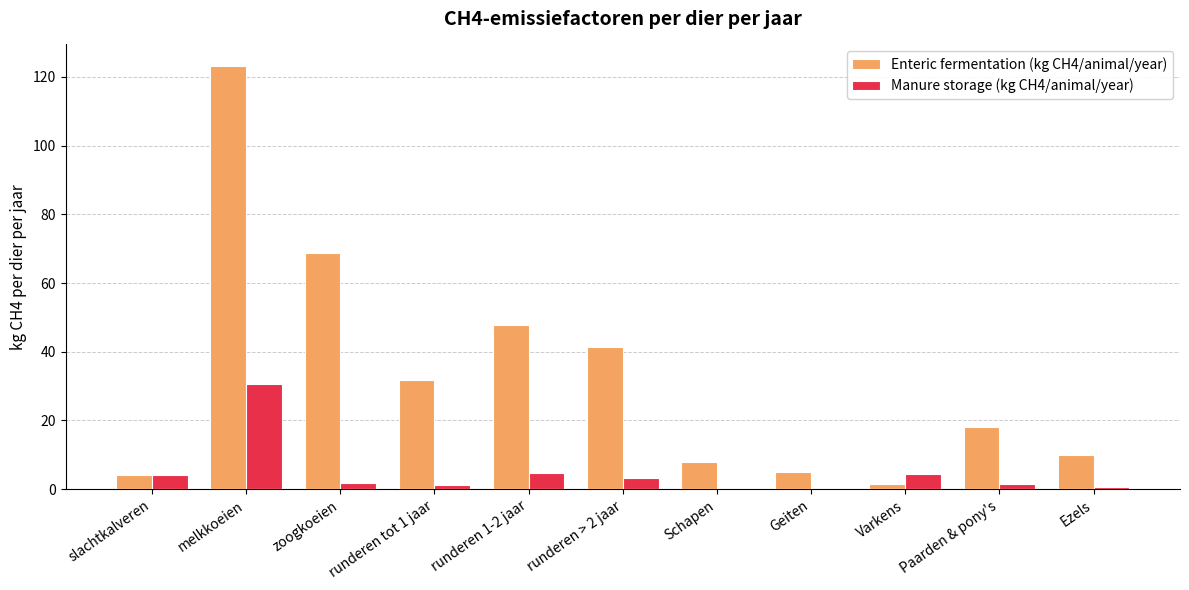

What is the total value across all series at Schapen?

8.2